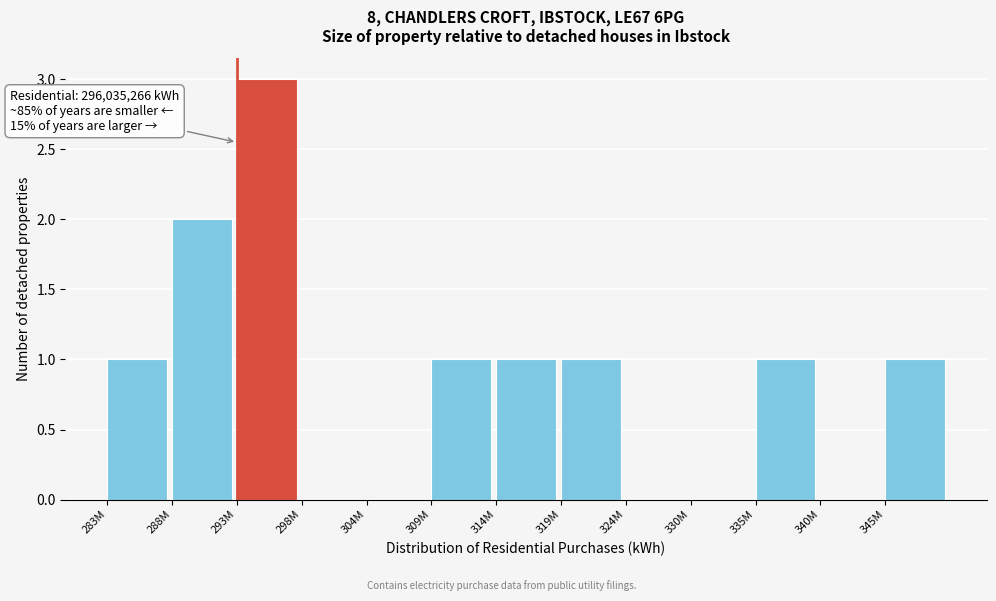

Reading left to right, what are all the values shown in this chart?

283M=1	288M=2	293M=3	298M=0	304M=0	309M=1	314M=1	319M=1	324M=0	330M=0	335M=1	340M=0	345M=1